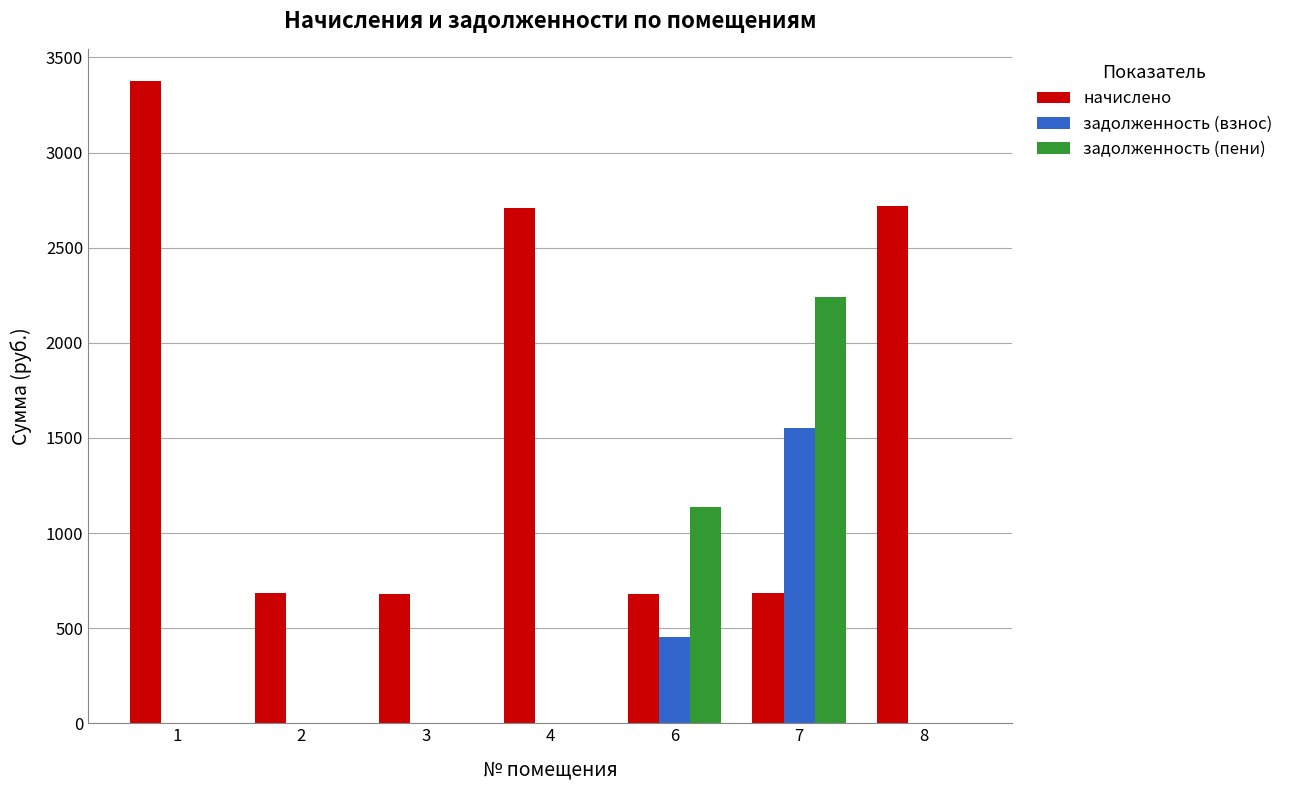

Which series has the largest range (max minus min)?

начислено